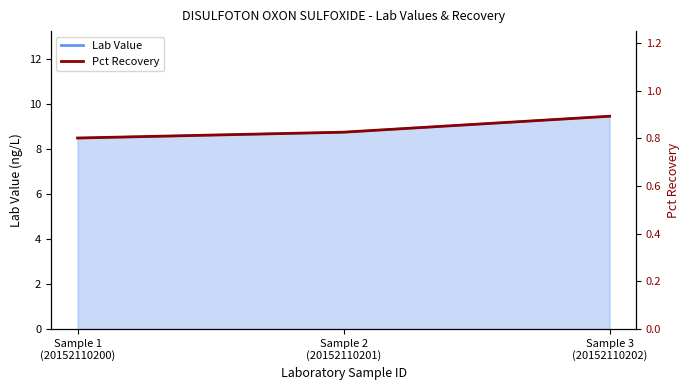

Rank the categories by value from highest to lowest.

Sample 3
(20152110202), Sample 2
(20152110201), Sample 1
(20152110200)